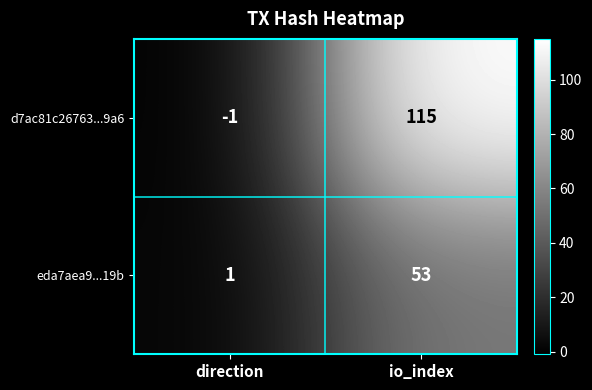

The d7ac81c26763...9a6 series shows 115 at io_index. True or false?

True